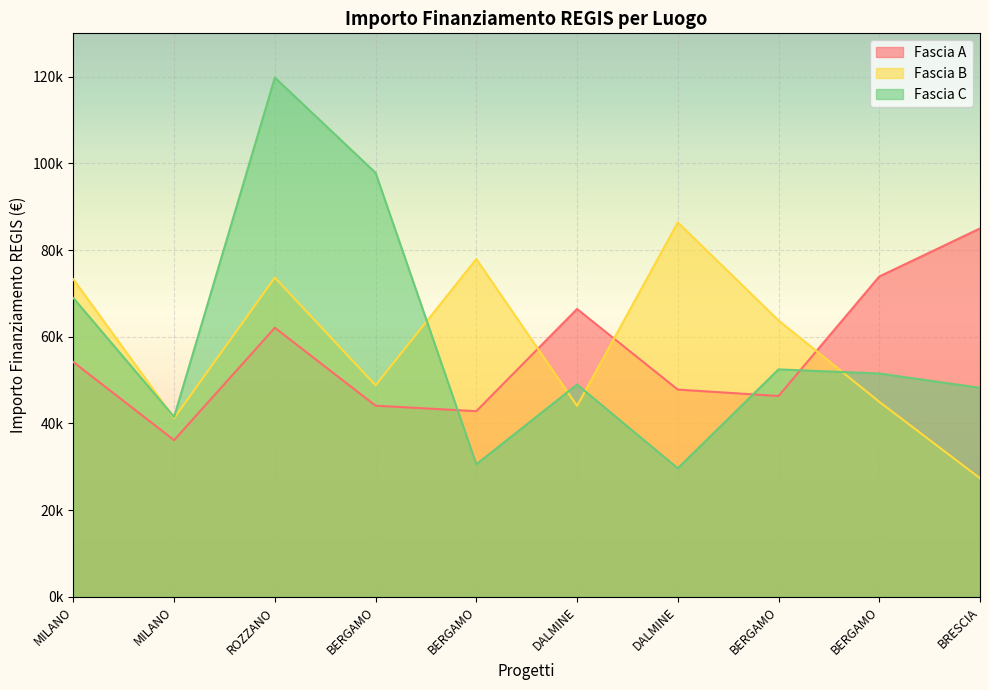

At which category is the sum across all series the highest?

ROZZANO